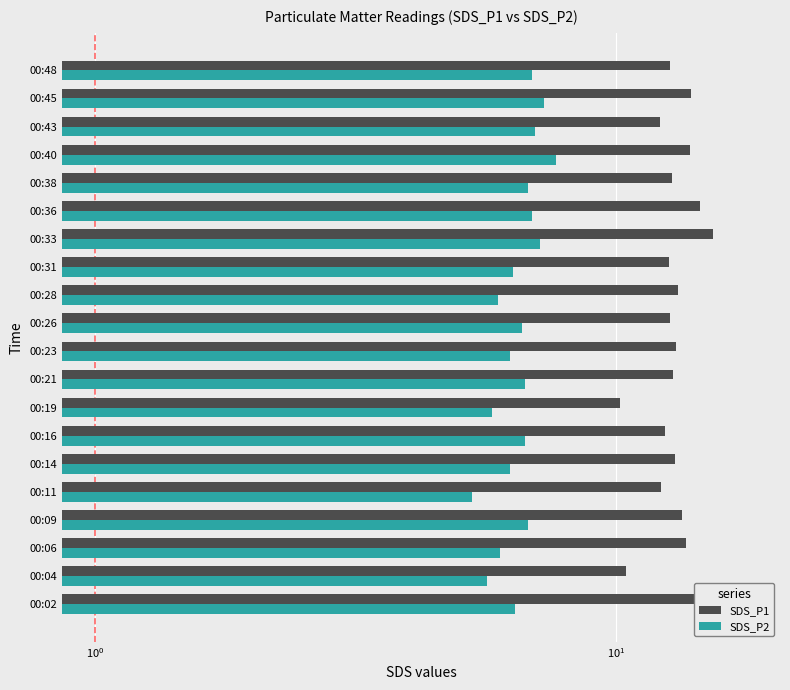

What is the value of the SDS_P2 bar at the 6th from the left?

6.3